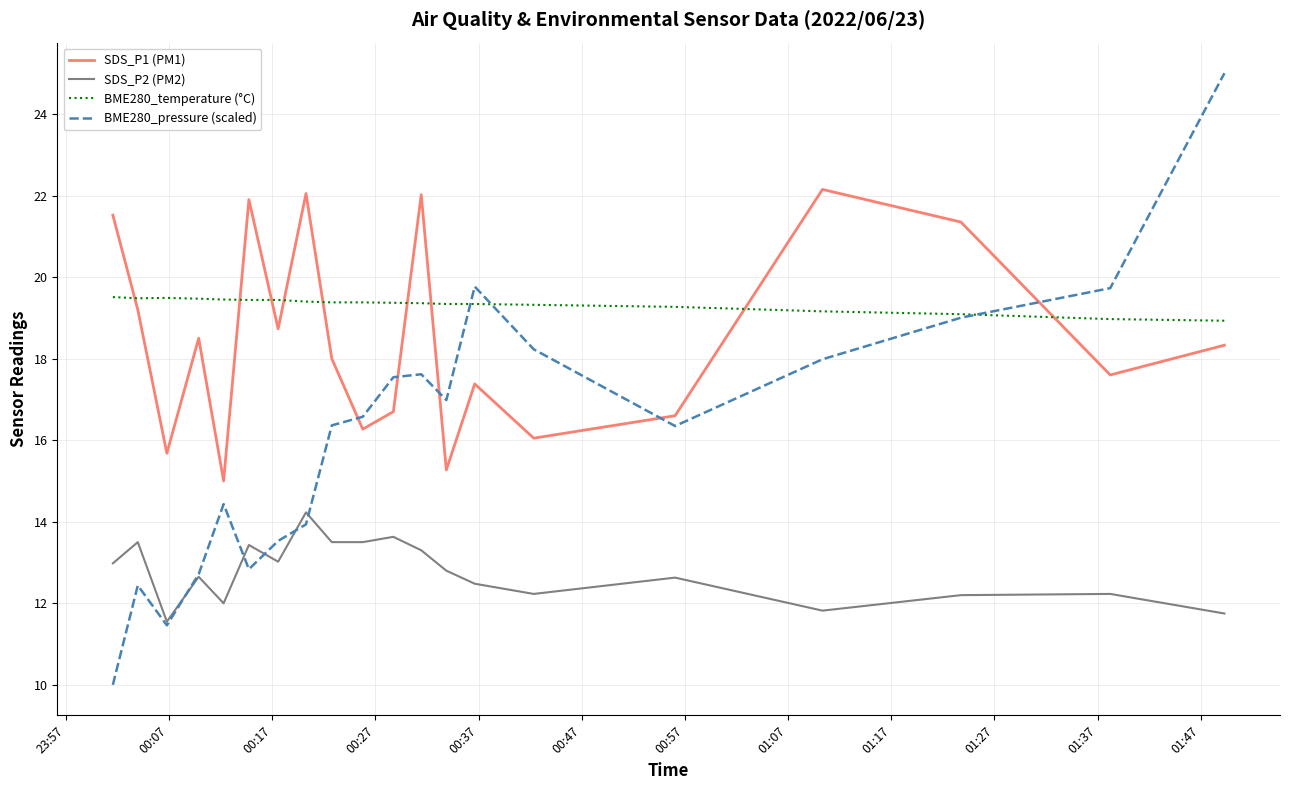

What is the smallest value displayed?

10.0